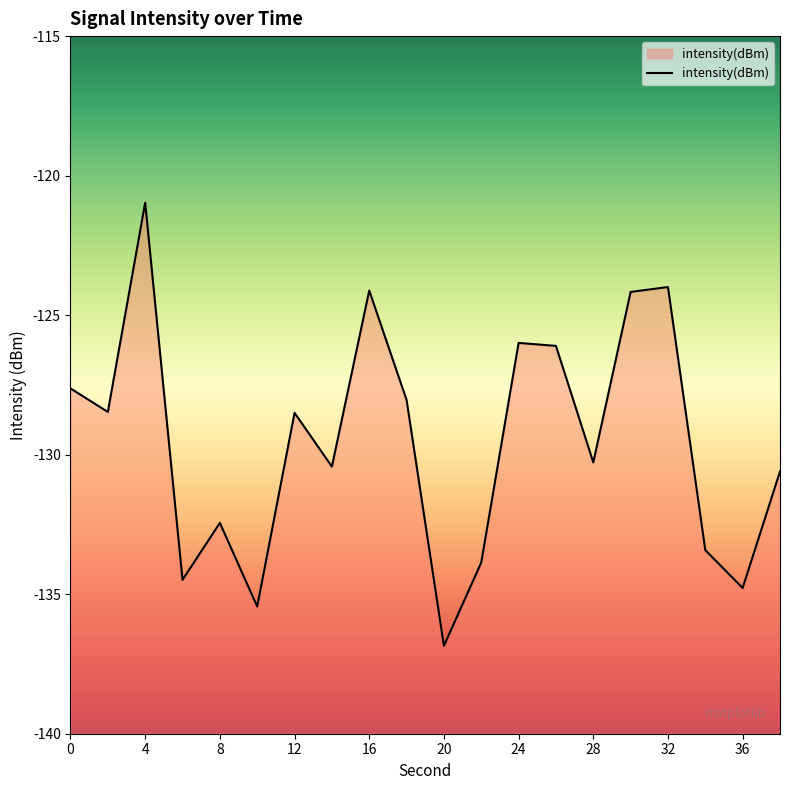

List the labels in order of value, smallest first.

20, 10, 36, 6, 22, 34, 8, 38, 14, 28, 12, 2, 18, 0, 26, 24, 30, 16, 32, 4